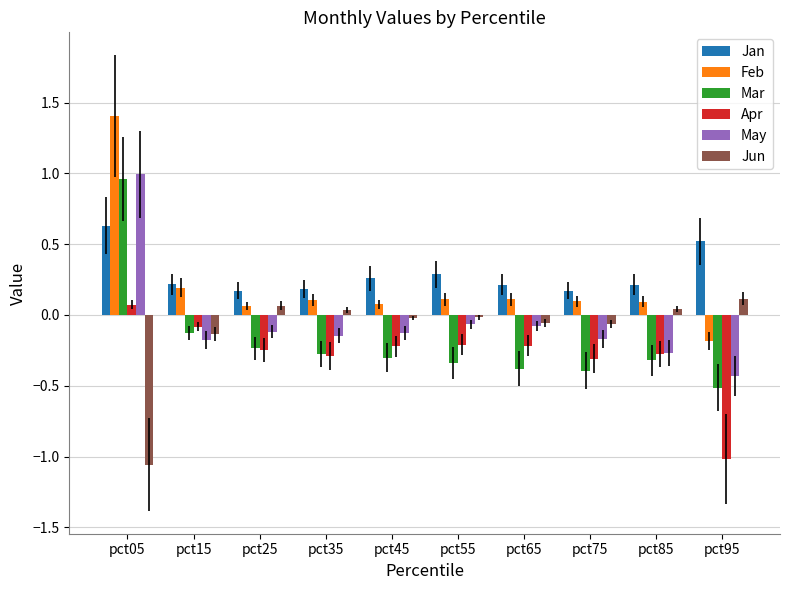

Between pct45 and pct85, which series saw the biggest shift?

May